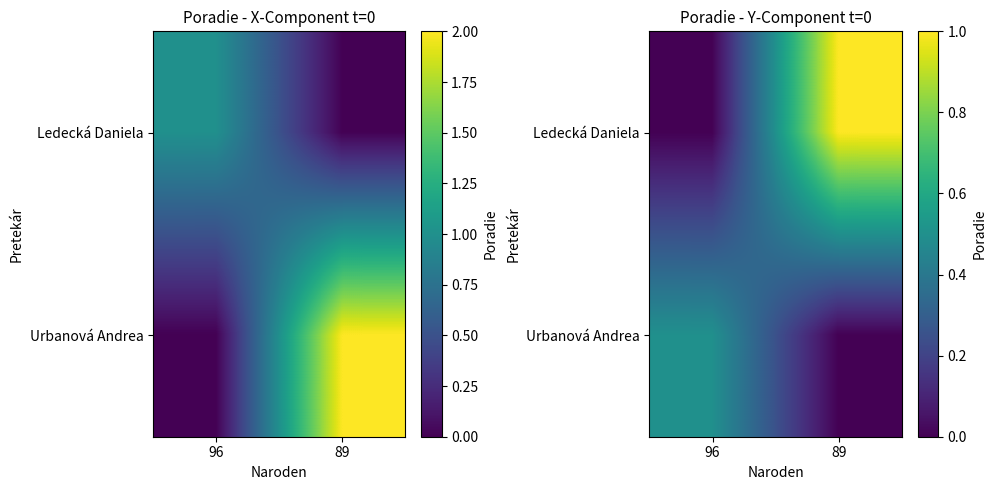

The value of Urbanová Andrea at 89 is 0.2. True or false?

False